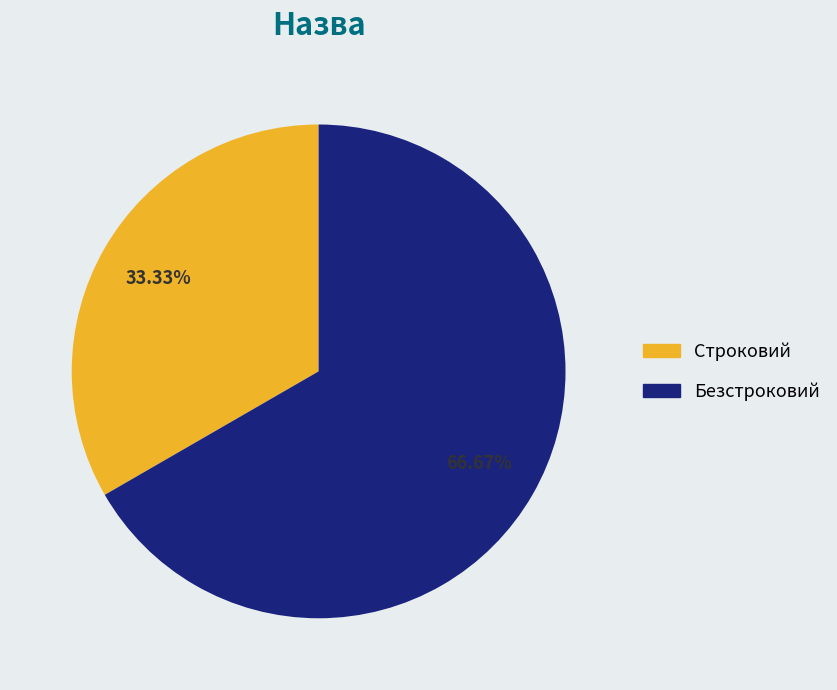

To the nearest percent, what is the difference between the largest and smallest slice percentages?

33%